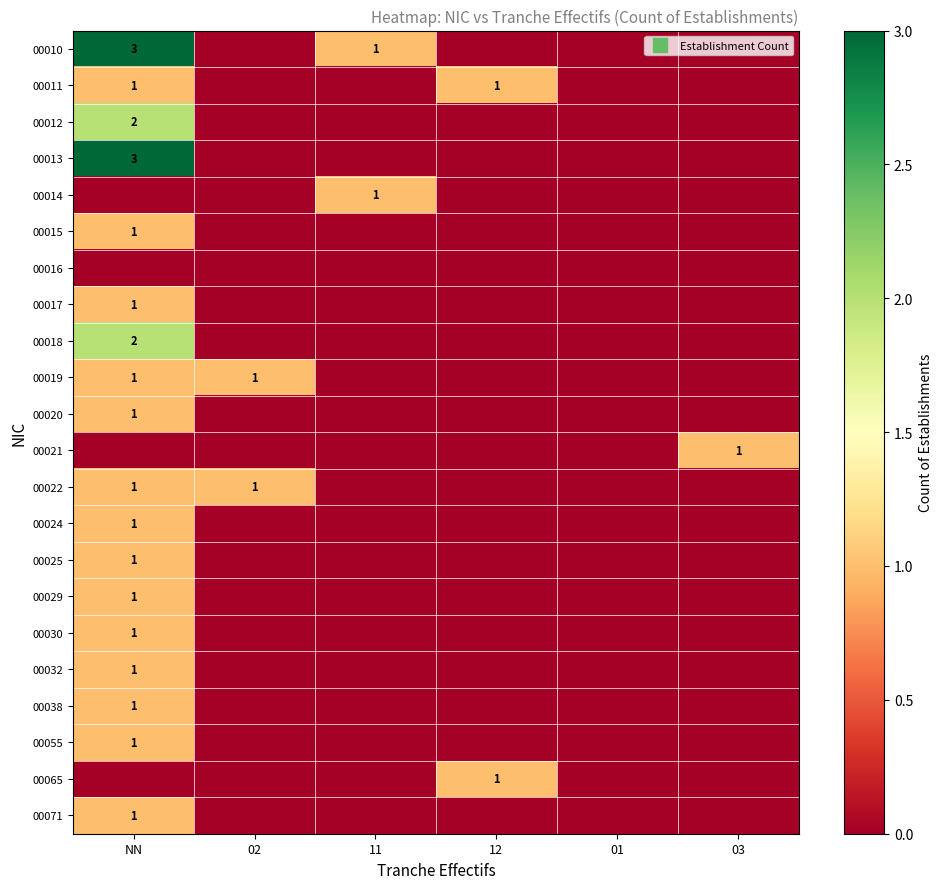

At 02, list the series in order from largest to smallest.

00019, 00022, 00010, 00011, 00012, 00013, 00014, 00015, 00016, 00017, 00018, 00020, 00021, 00024, 00025, 00029, 00030, 00032, 00038, 00055, 00065, 00071